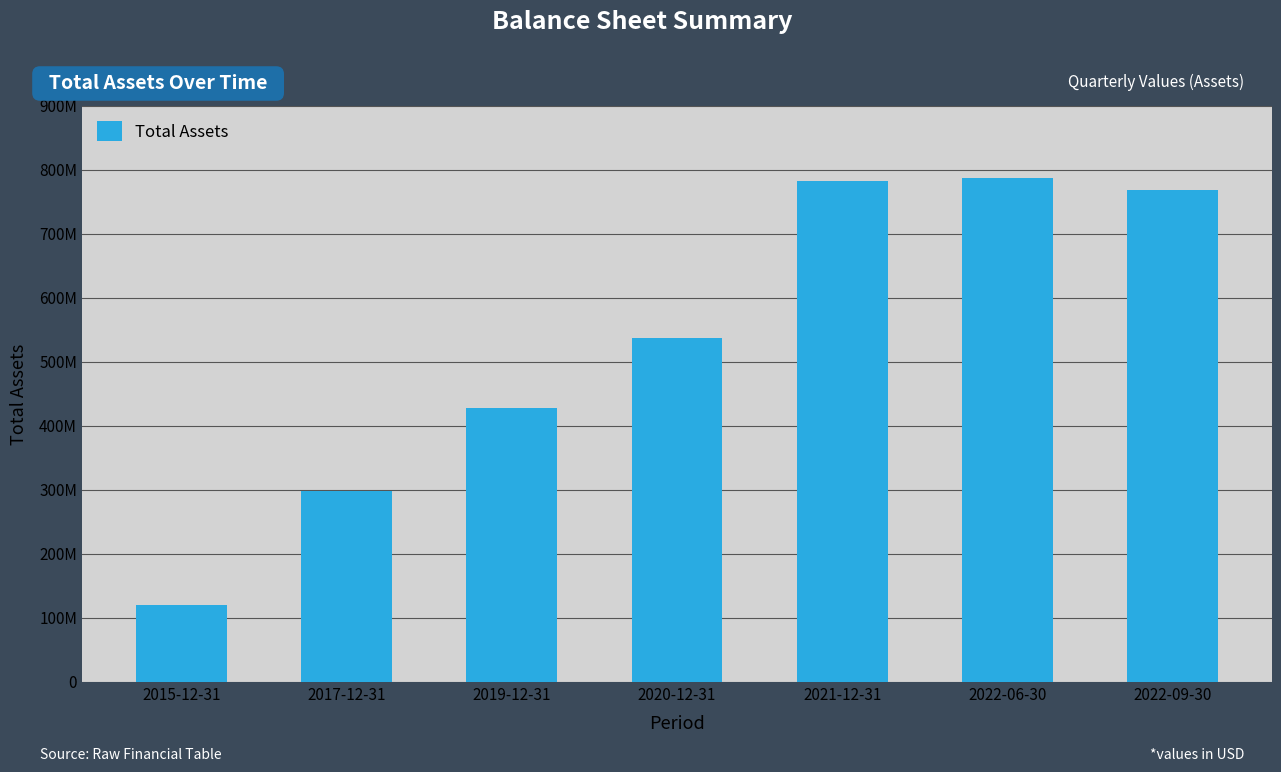

Count the number of data series in this chart.

1